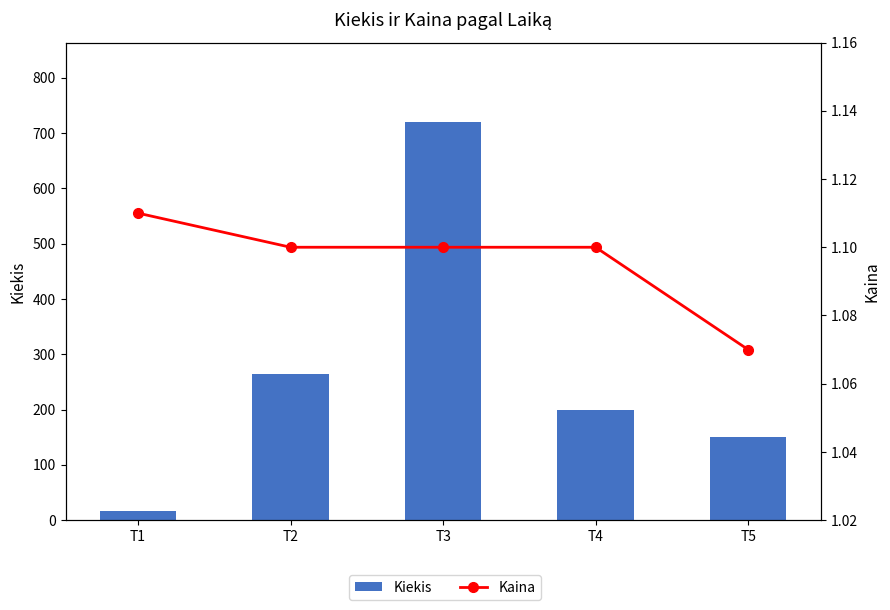

Reading left to right, what are all the values shown in this chart?

Kiekis: 16.0	264.0	720.0	200.0	150.0
Kaina: 1.1	1.1	1.1	1.1	1.1